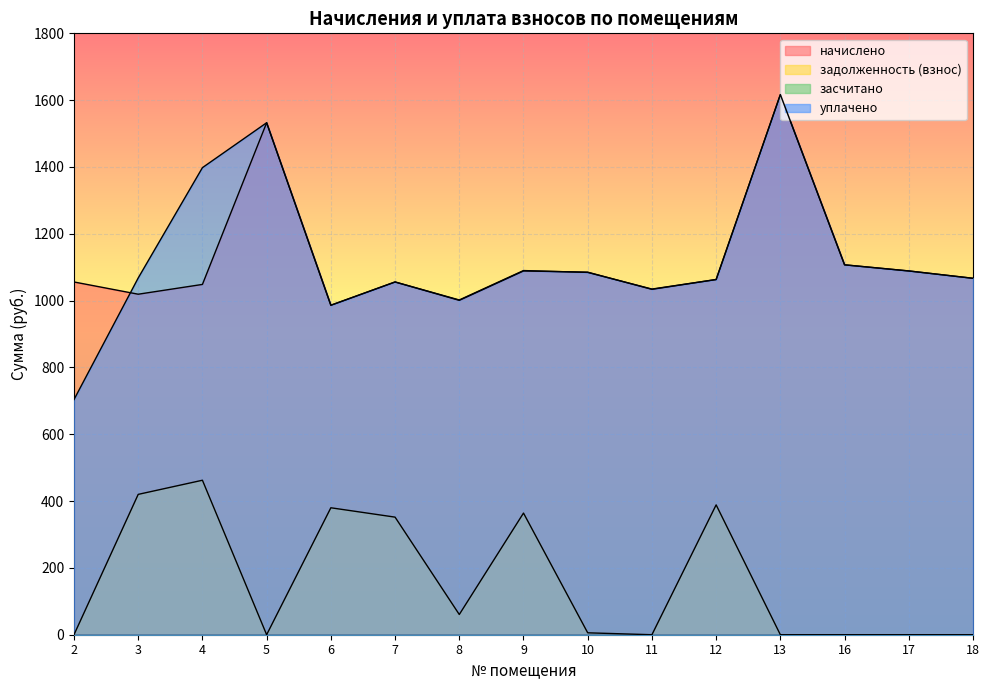

How many lines are shown in the chart?

4